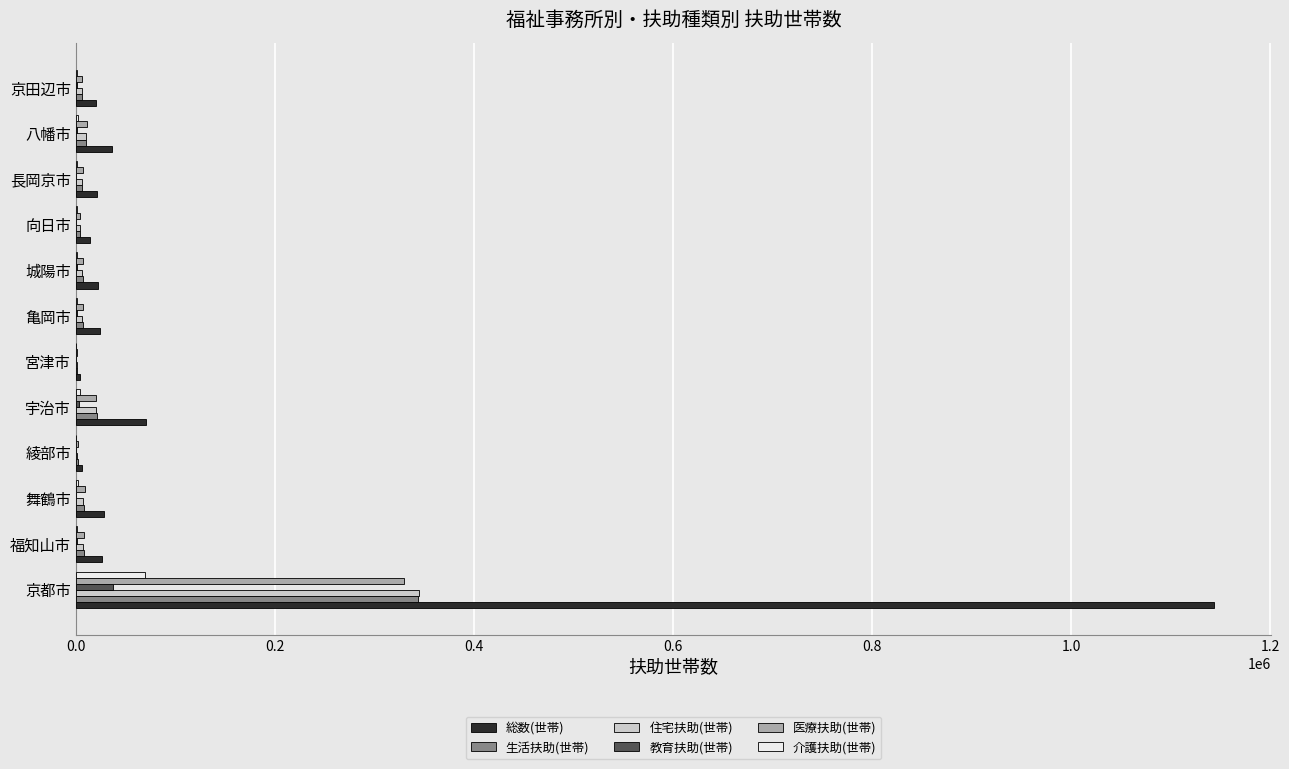

Which series changed the most between 京都市 and 城陽市?

総数(世帯)